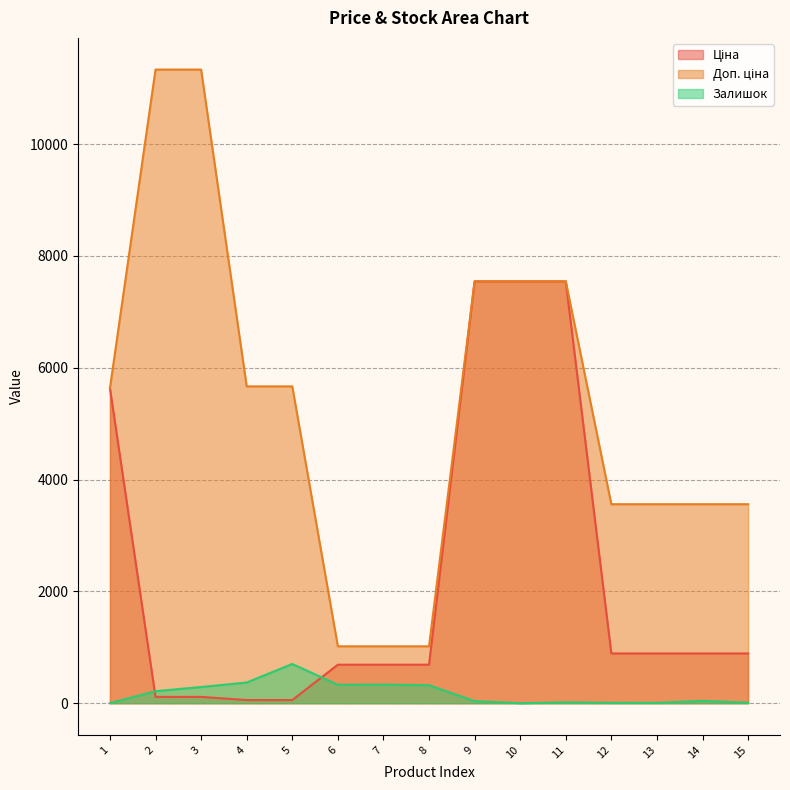

What are all the series names shown in the legend?

Ціна, Доп. ціна, Залишок